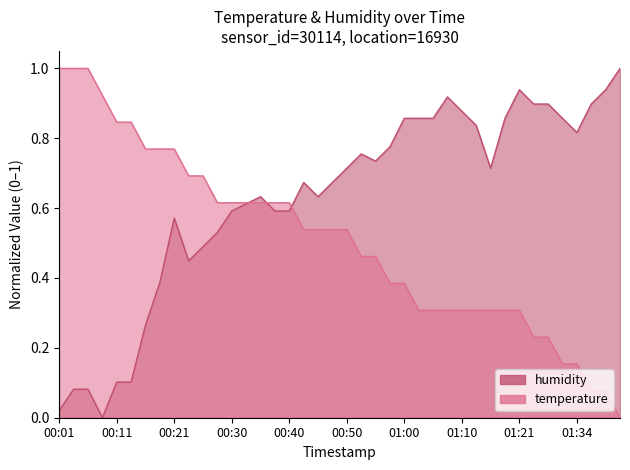

At which category does humidity reach its first local peak?

00:21